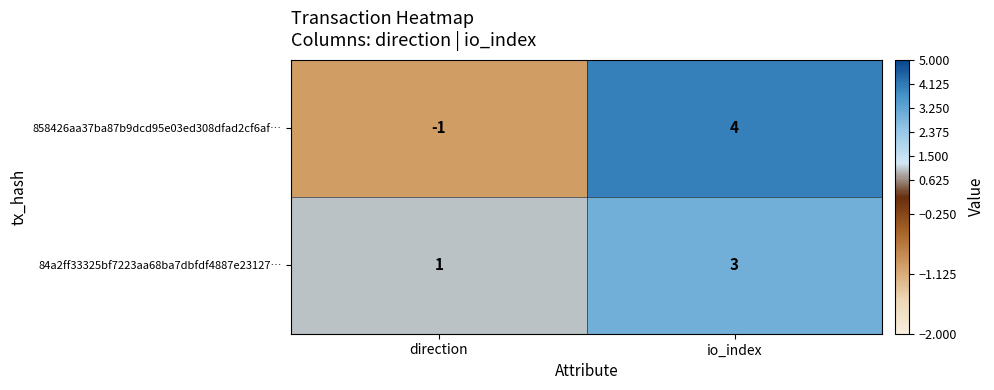

Is the value of 858426aa37ba87b9dcd95e03ed308dfad2cf6af… at io_index greater than the value of 84a2ff33325bf7223aa68ba7dbfdf4887e23127… at direction?

Yes